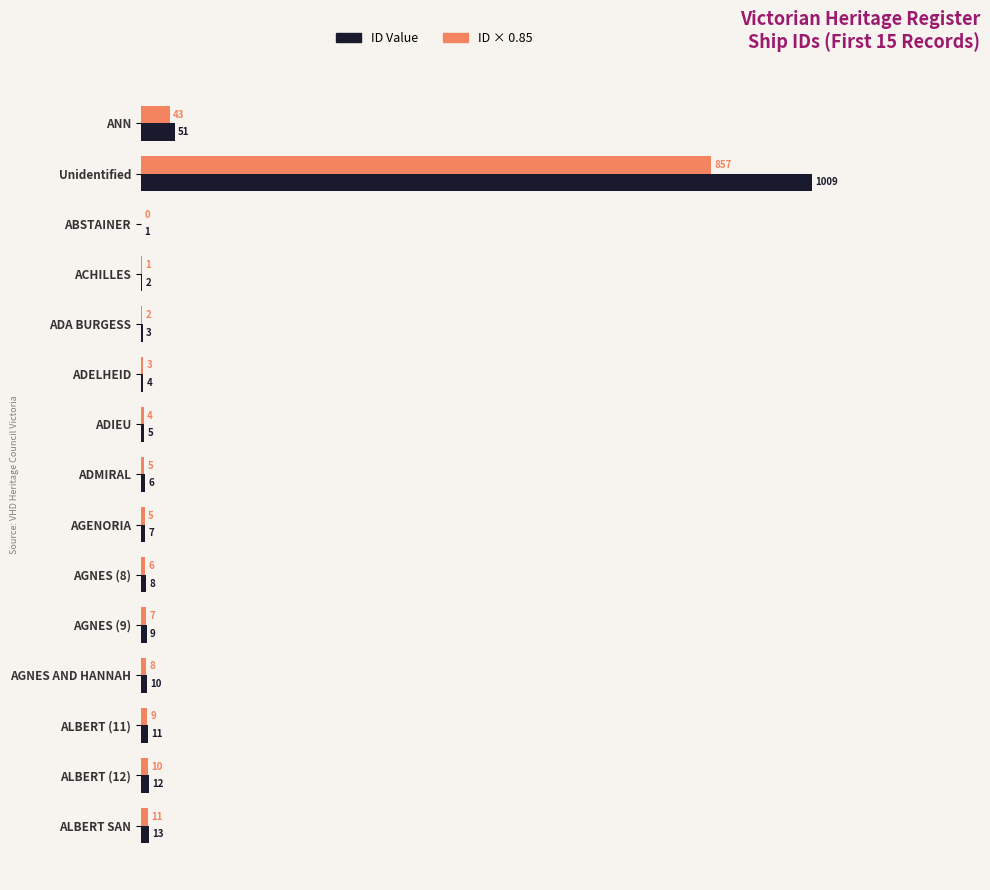

The ID Value series shows 4.0 at ADELHEID. True or false?

True